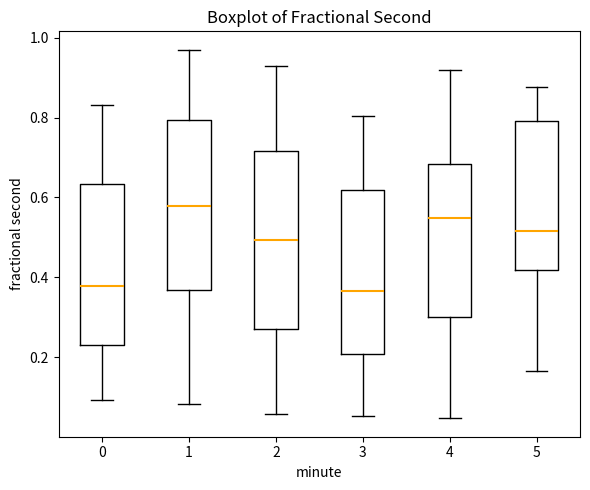

Where does the upper whisker of the box at x = 1 end on the y-axis? The values are not printed on the chart, so give them approximately, as read against the axis.

0.96